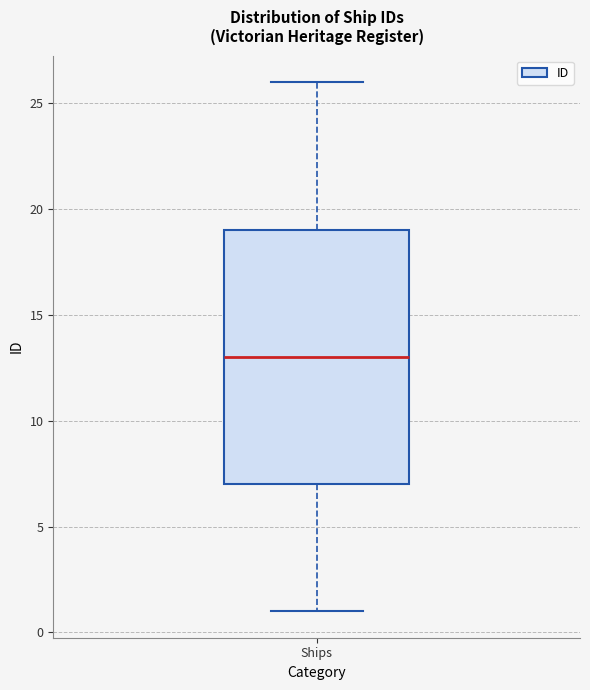

Transcribe this box plot: give where the median line is, the range the box spans, and where the two whiskers end, as read against the y-axis. The values are not printed on the chart, so give them approximately, as read against the axis.

median 13, box 7 to 19, whiskers 1 to 26